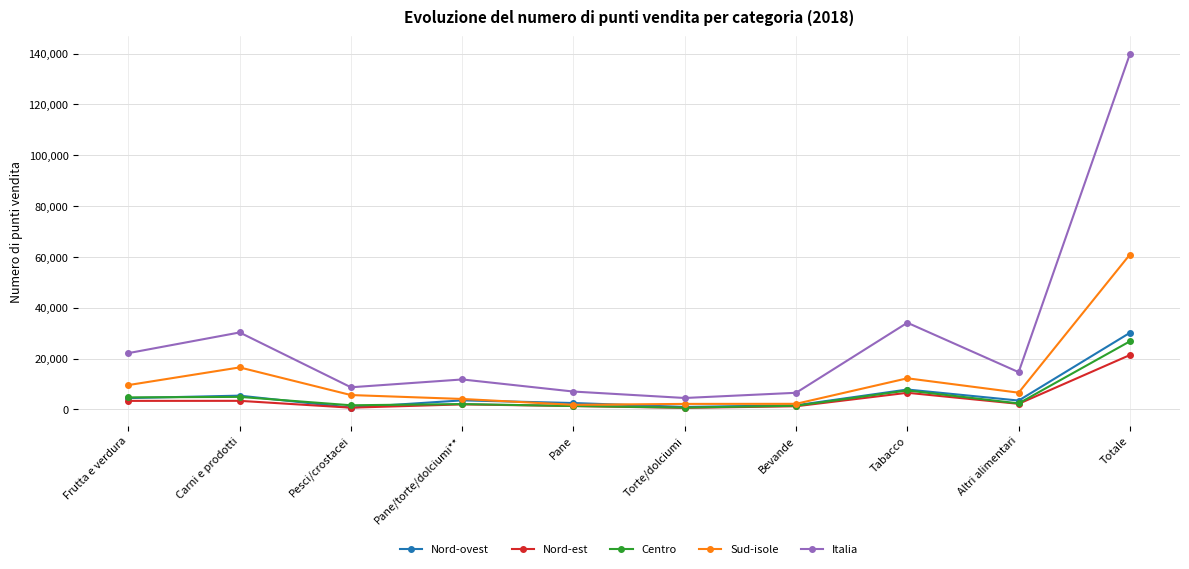

True or false: Italia and Centro intersect in this chart.

False